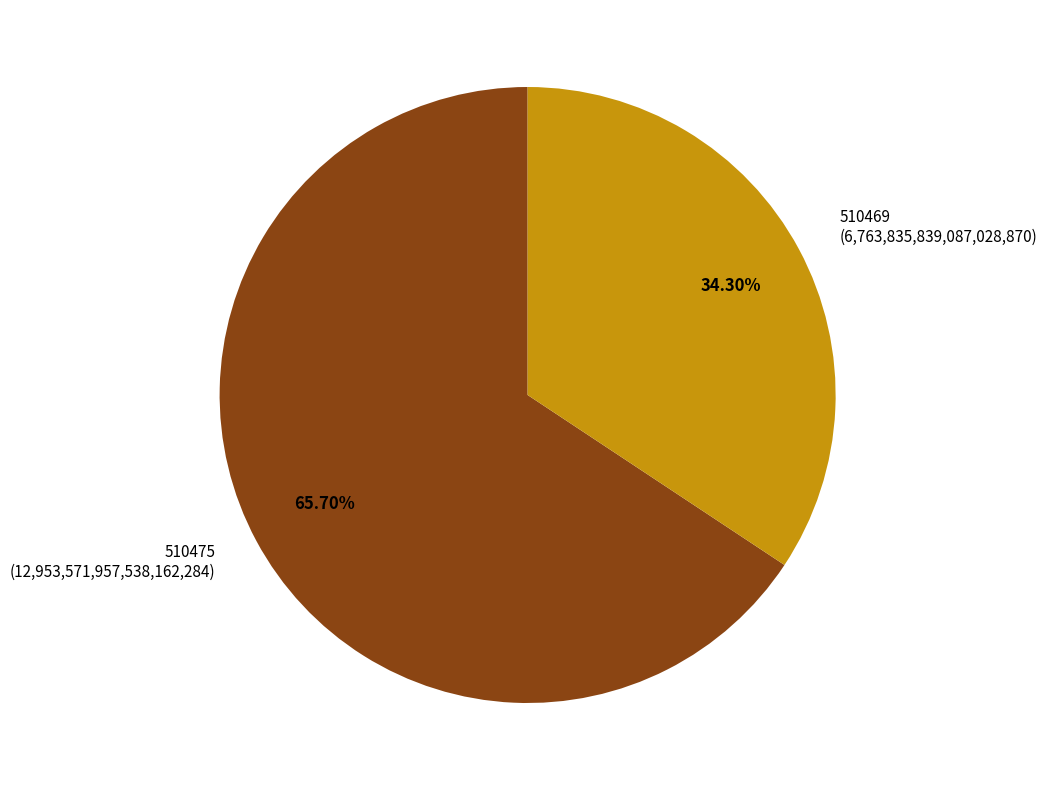

Which category has the biggest portion of the pie?

510475